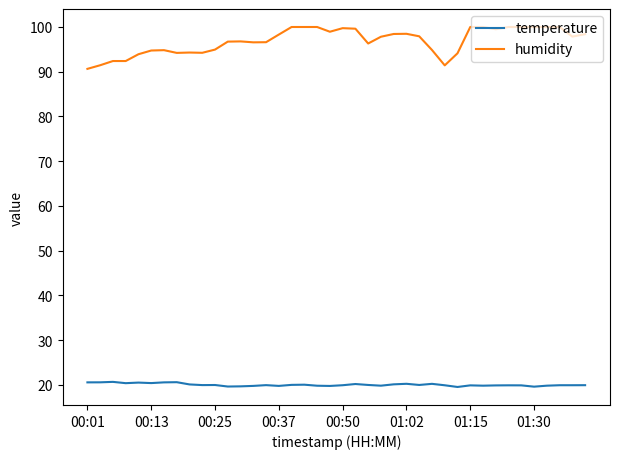

List the series in order of their peak value, highest first.

humidity, temperature